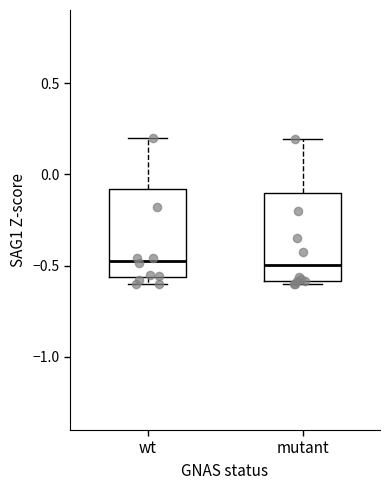

Reading left to right, read every box against the y-axis: the position of its median line, the range the box covers, and the ends of its whiskers. The values are not printed on the chart, so give them approximately, as read against the axis.

wt: median -0.45, box -0.55 to -0.10, whiskers -0.60 to 0.20
mutant: median -0.50, box -0.60 to -0.10, whiskers -0.60 (just below the box's lower edge) to 0.20